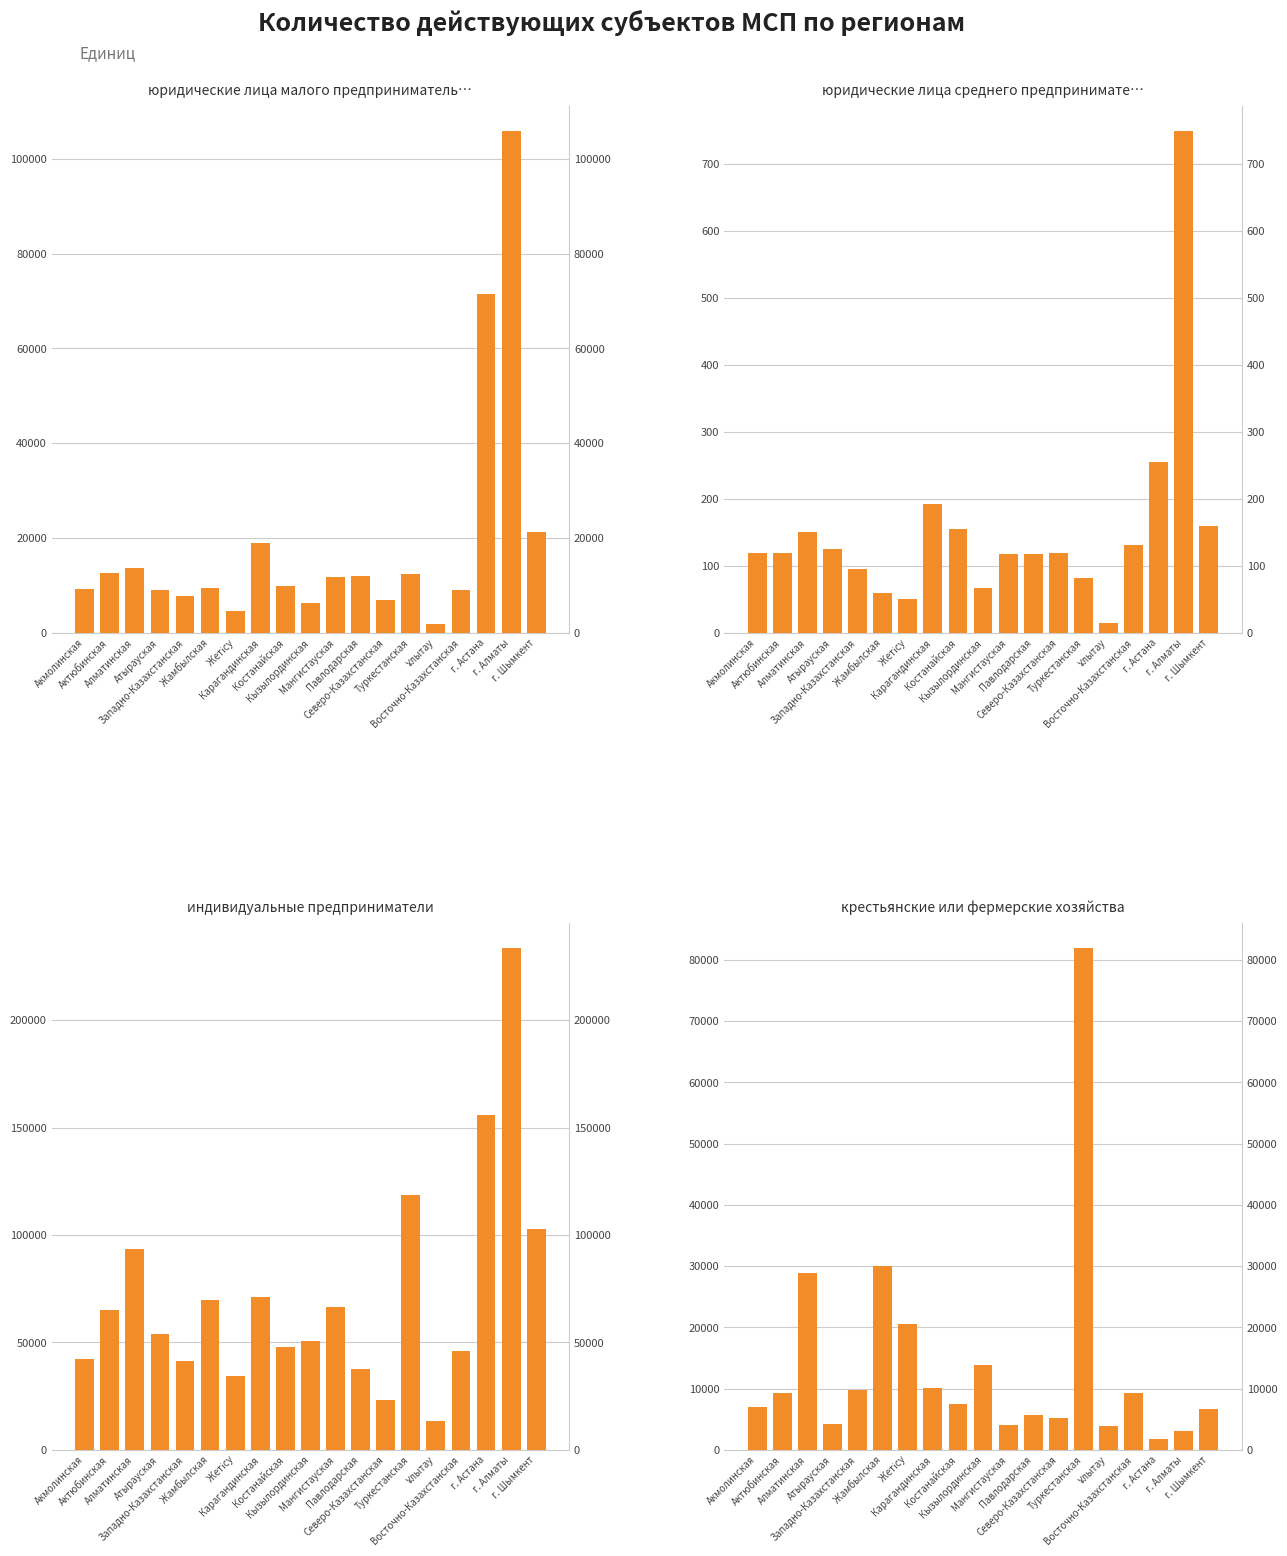

Count the number of data series in this chart.

4